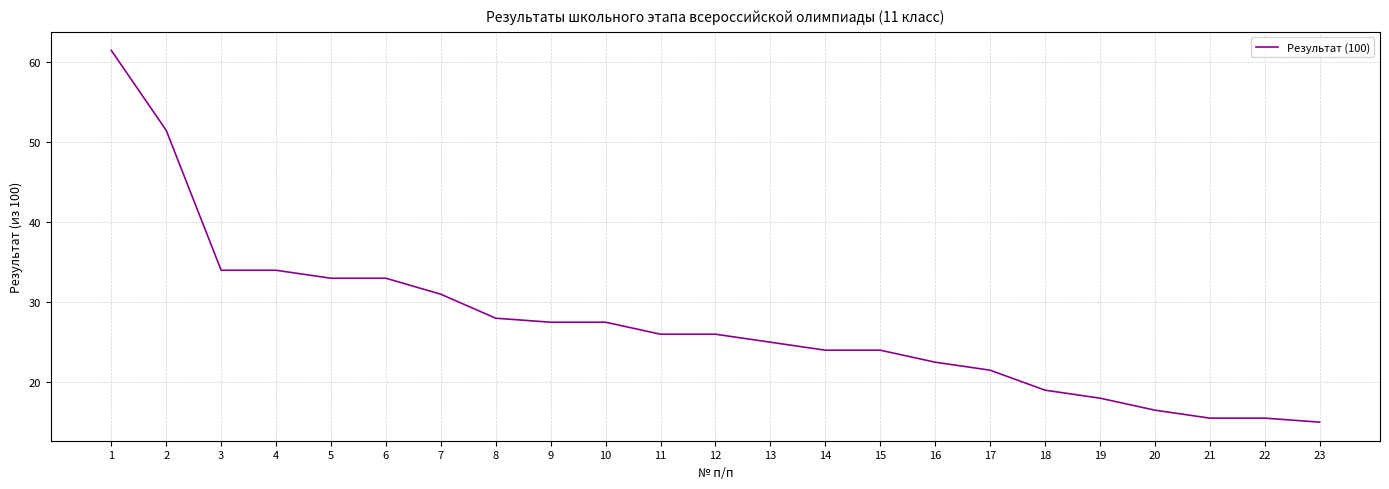

Reading right to left, extract all data points from this chart.

23=15.0	22=15.5	21=15.5	20=16.5	19=18.0	18=19.0	17=21.5	16=22.5	15=24.0	14=24.0	13=25.0	12=26.0	11=26.0	10=27.5	9=27.5	8=28.0	7=31.0	6=33.0	5=33.0	4=34.0	3=34.0	2=51.5	1=61.5